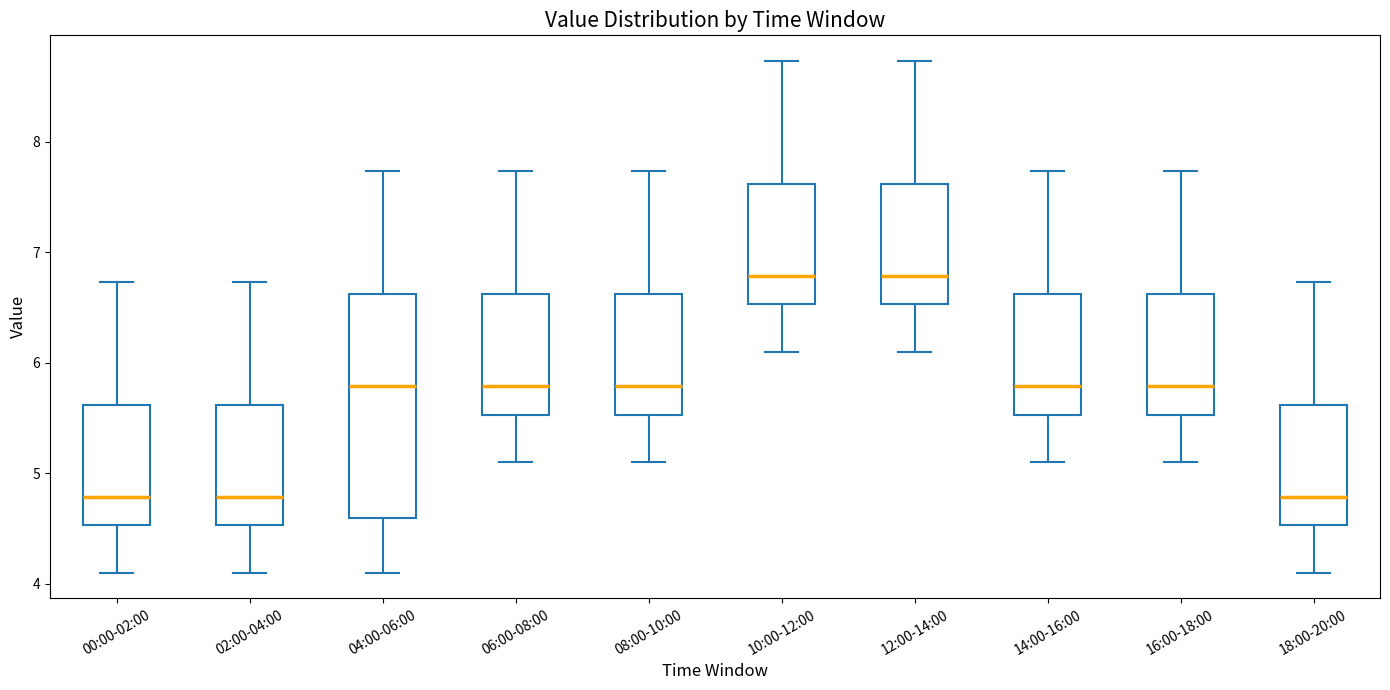

Reading left to right, transcribe this box plot: for each box, give where its median line is, the range the box spans, and where its two whiskers end, as read against the y-axis. The values are not printed on the chart, so give them approximately, as read against the axis.

00:00-02:00: median 4.8, box 4.5 to 5.6, whiskers 4.1 to 6.7
02:00-04:00: median 4.8, box 4.5 to 5.6, whiskers 4.1 to 6.7
04:00-06:00: median 5.8, box 4.6 to 6.6, whiskers 4.1 to 7.7
06:00-08:00: median 5.8, box 5.5 to 6.6, whiskers 5.1 to 7.7
08:00-10:00: median 5.8, box 5.5 to 6.6, whiskers 5.1 to 7.7
10:00-12:00: median 6.8, box 6.5 to 7.6, whiskers 6.1 to 8.7
12:00-14:00: median 6.8, box 6.5 to 7.6, whiskers 6.1 to 8.7
14:00-16:00: median 5.8, box 5.5 to 6.6, whiskers 5.1 to 7.7
16:00-18:00: median 5.8, box 5.5 to 6.6, whiskers 5.1 to 7.7
18:00-20:00: median 4.8, box 4.5 to 5.6, whiskers 4.1 to 6.7